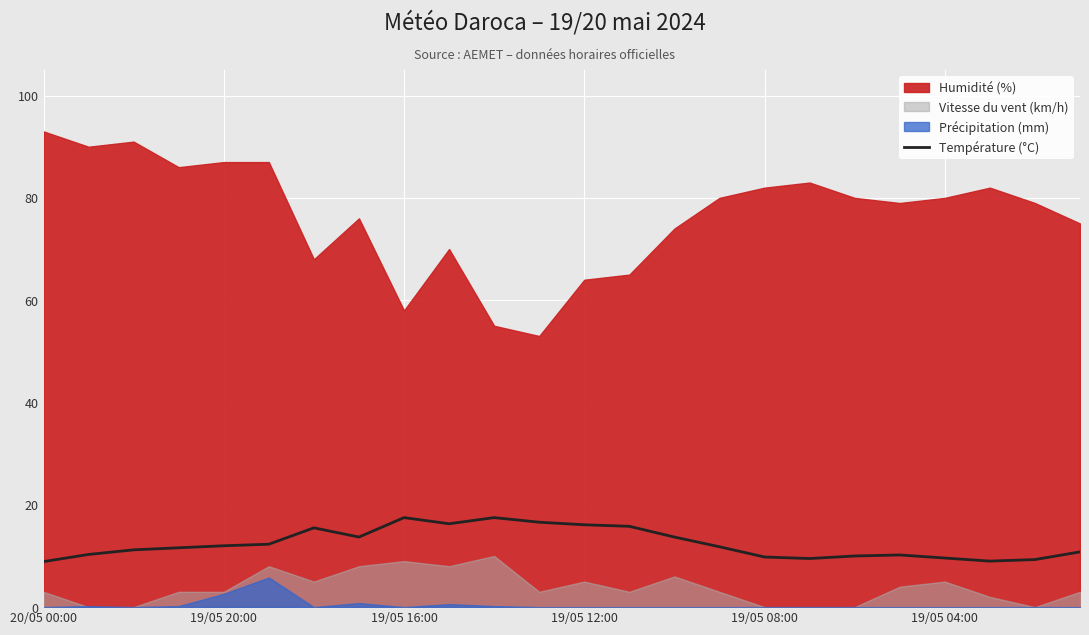

What is the approximate value at 7?

13.7